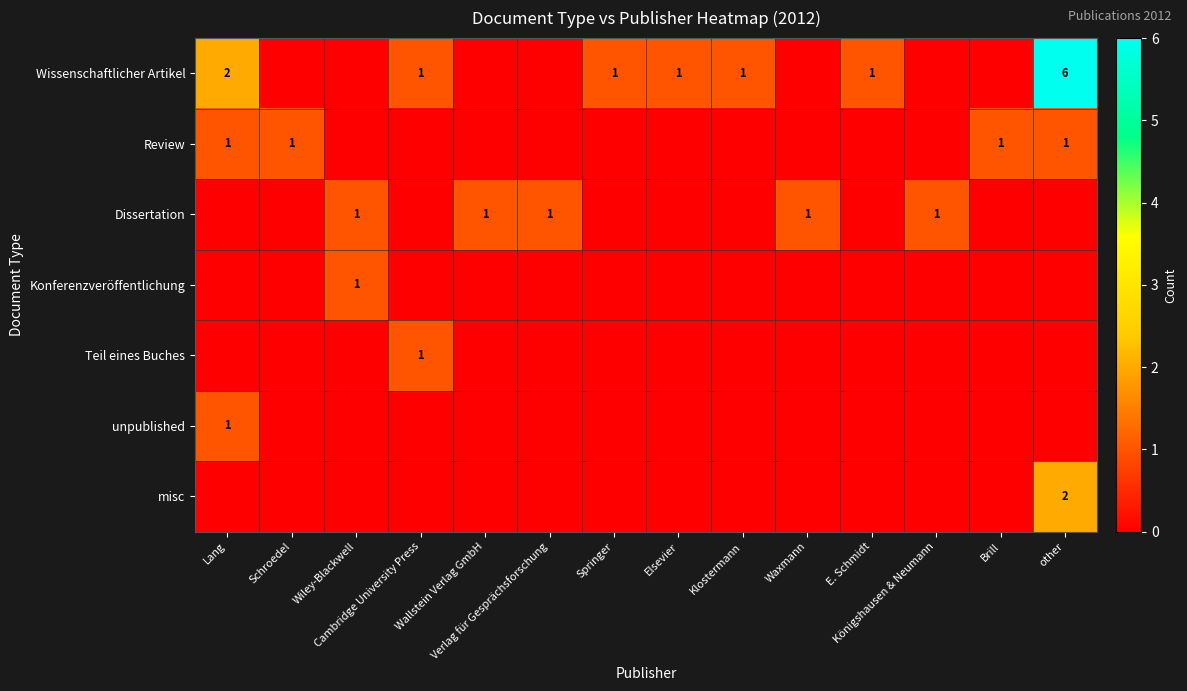

What is the total value across all series at Brill?

1